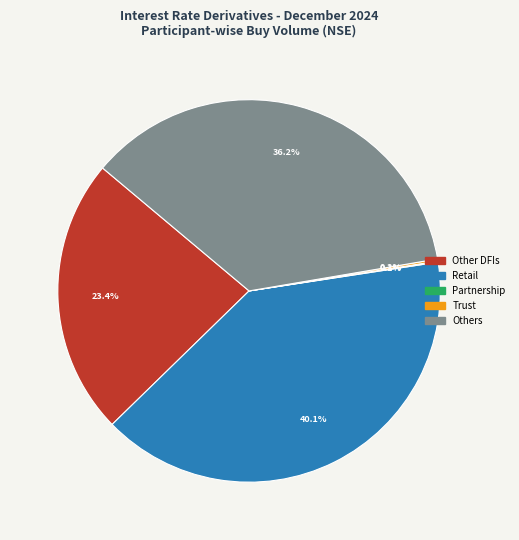

Is there a majority slice in this chart?

No